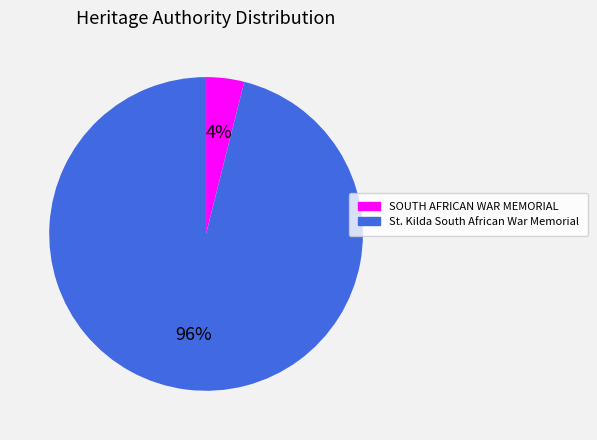

What is the largest slice in the pie chart?

St. Kilda South African War Memorial